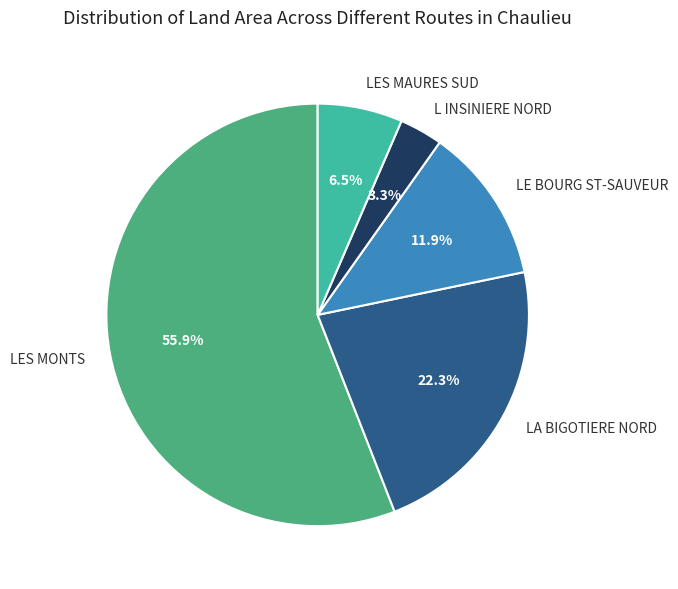

What is the ratio of the value at L INSINIERE NORD to the value at LES MAURES SUD?

0.5